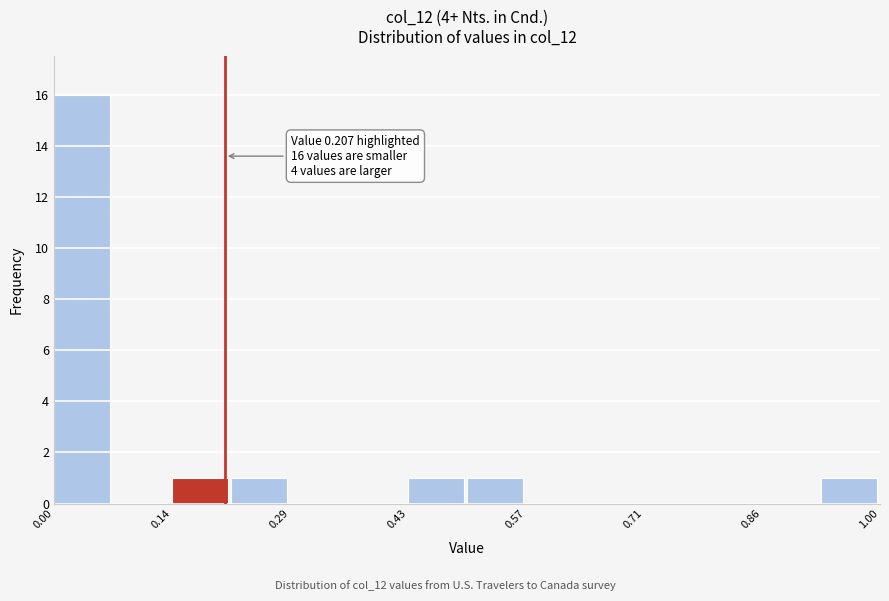

Read against the x-axis, roughly where is the centre of the tallest bar?

0.04